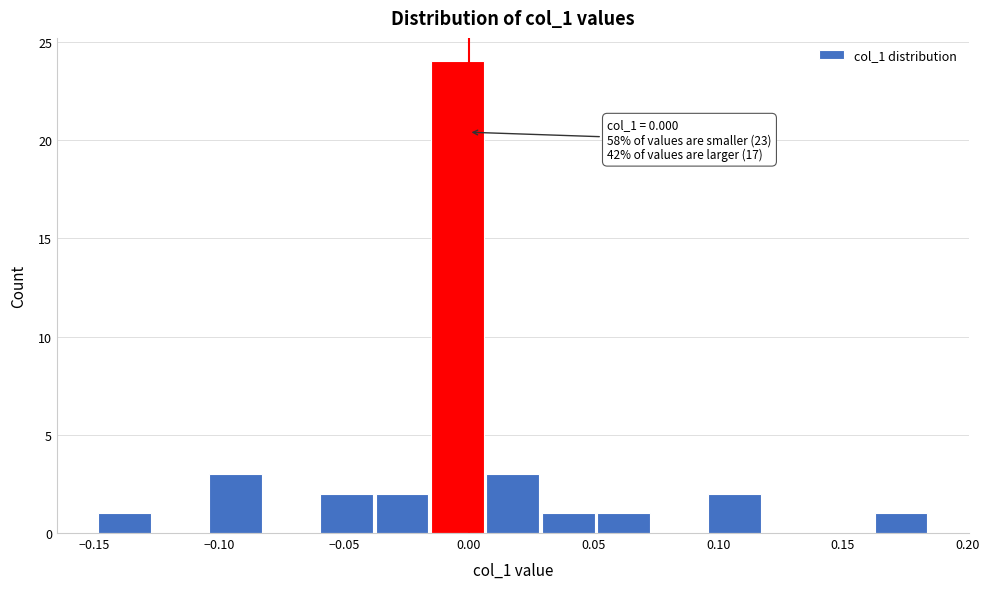

Over which range of the x-axis is the bar tallest?

-0.015 to 0.005